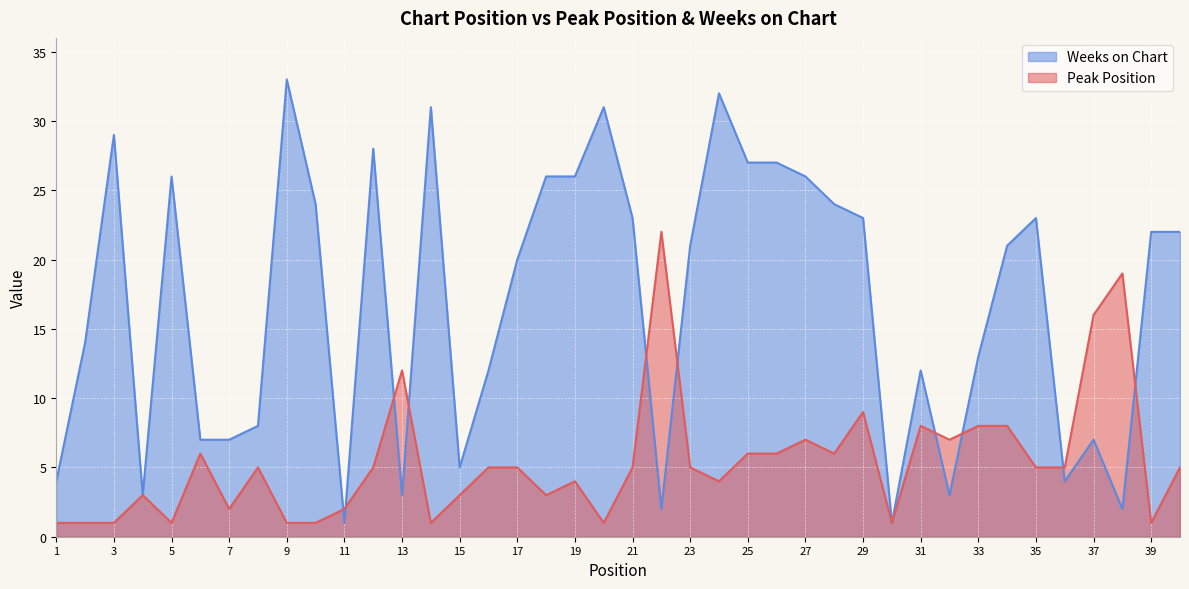

What is the lowest value of the Weeks on Chart series?

1